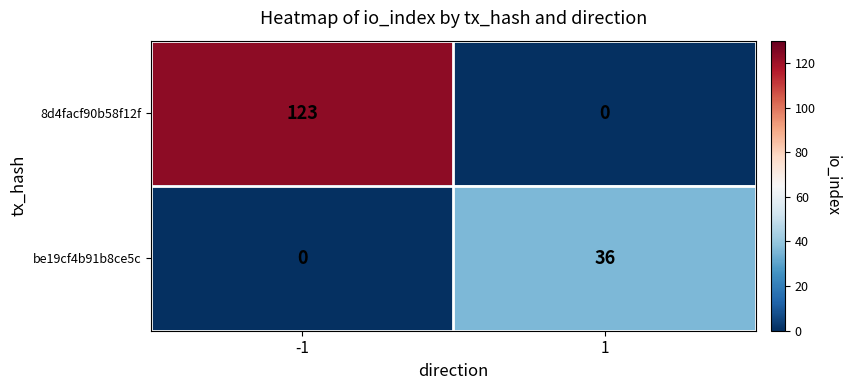

How many series are shown in this chart?

2